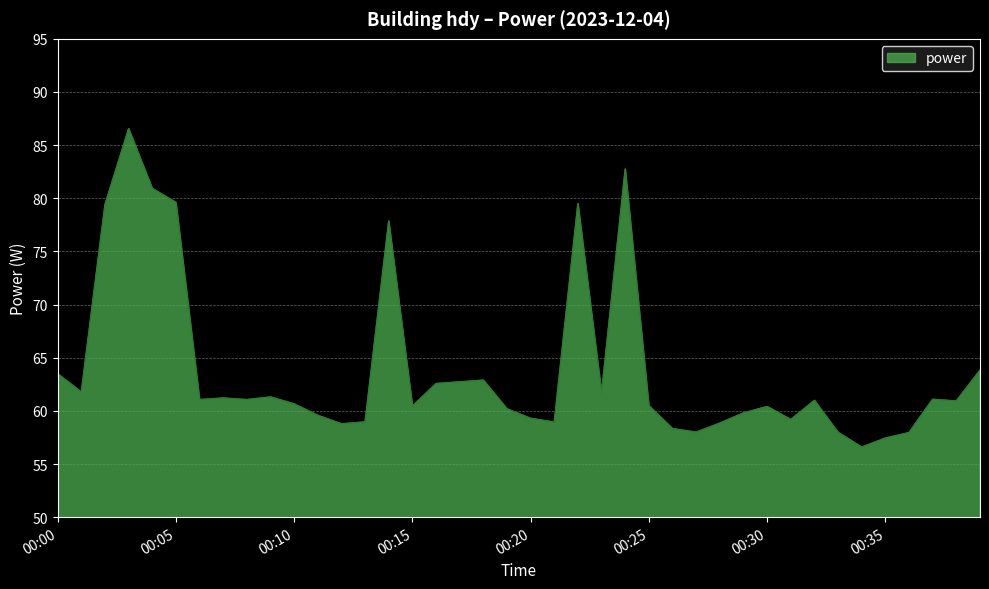

What is the greatest value displayed?

86.5